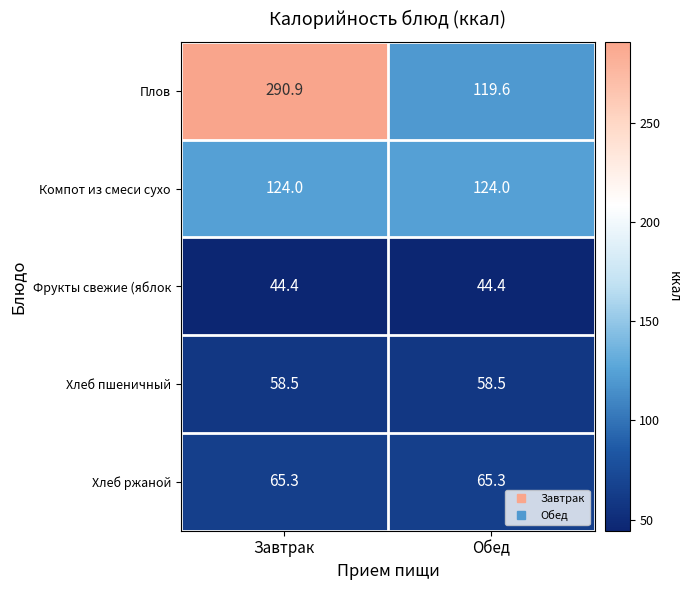

Which label corresponds to the largest value in the chart?

Завтрак